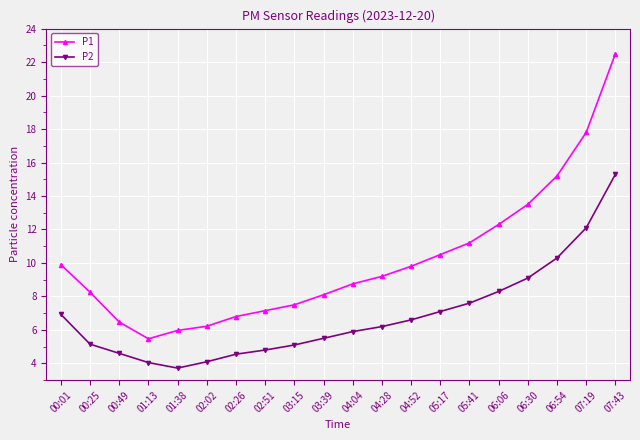

At 00:01, list the series in order from largest to smallest.

P1, P2